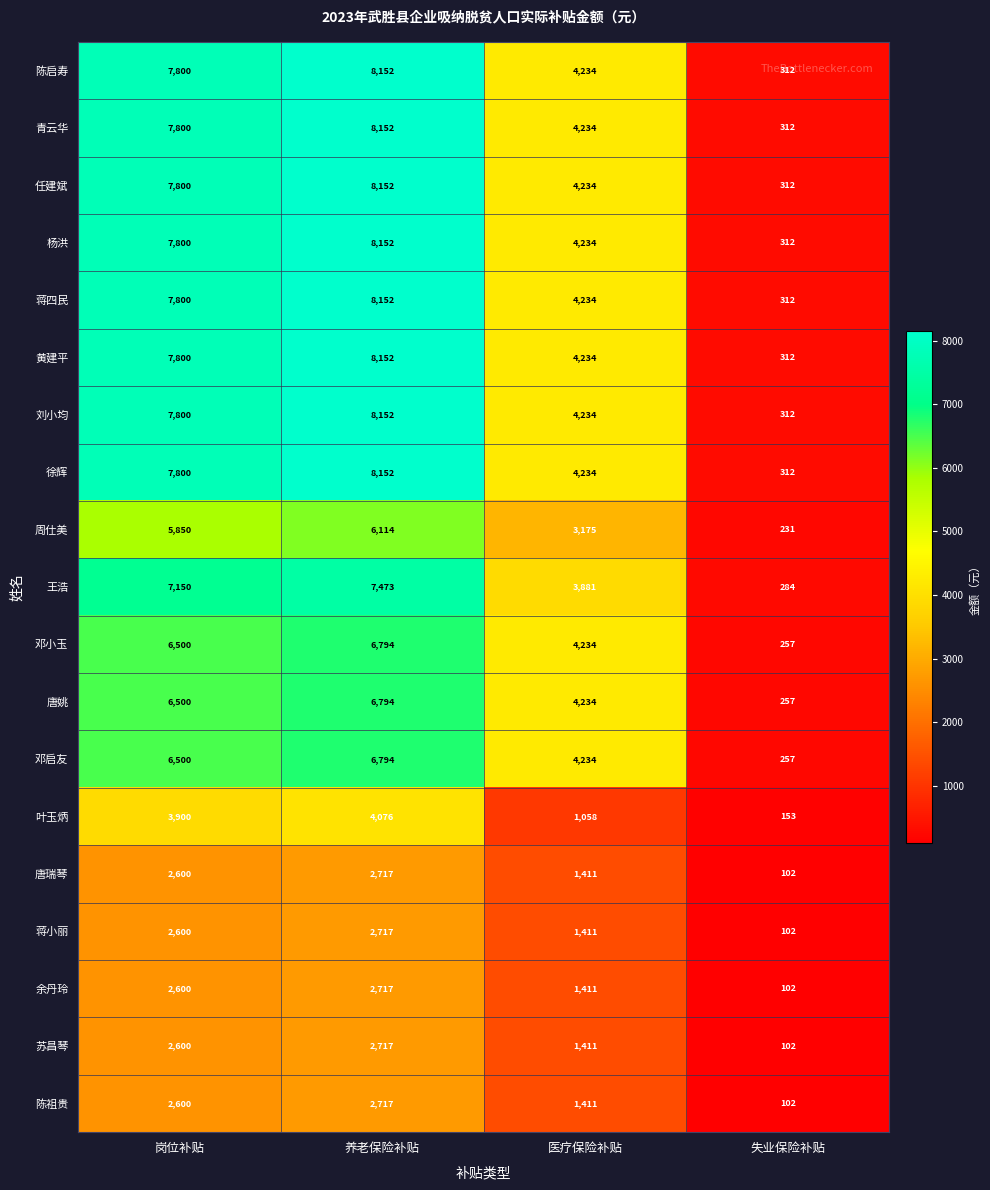

Count the number of categories in the chart.

4